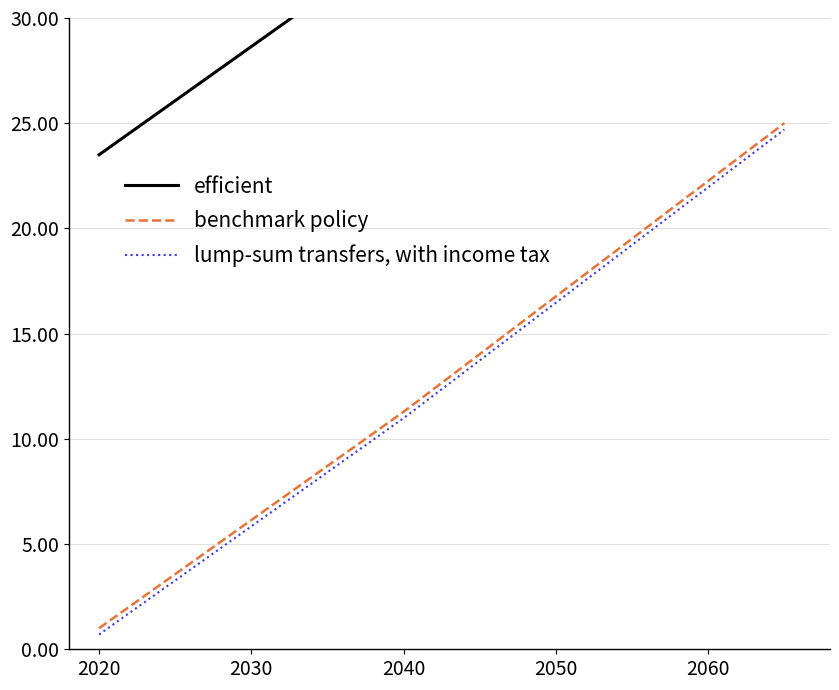

List the series in order of their peak value, highest first.

efficient, benchmark policy, lump-sum transfers, with income tax